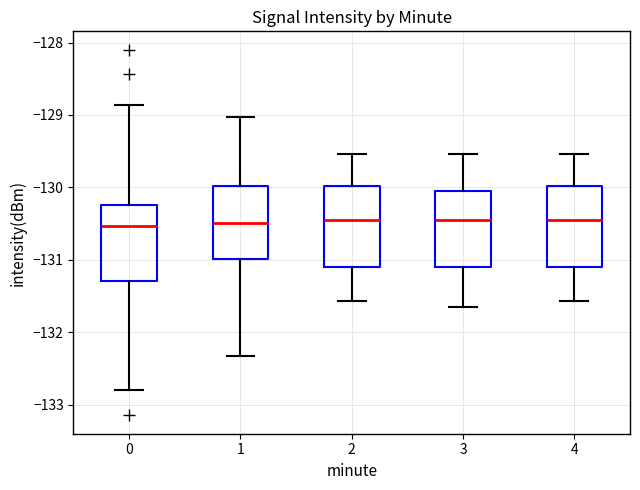

Reading left to right, read every box against the y-axis: the position of its median line, the range the box covers, and the ends of its whiskers. The values are not printed on the chart, so give them approximately, as read against the axis.

0: median -130.5, box -131.3 to -130.2, whiskers -132.8 to -128.9
1: median -130.5, box -131.0 to -130.0, whiskers -132.3 to -129.0
2: median -130.5, box -131.1 to -130.0, whiskers -131.6 to -129.5
3: median -130.5, box -131.1 to -130.0, whiskers -131.7 to -129.5
4: median -130.5, box -131.1 to -130.0, whiskers -131.6 to -129.5